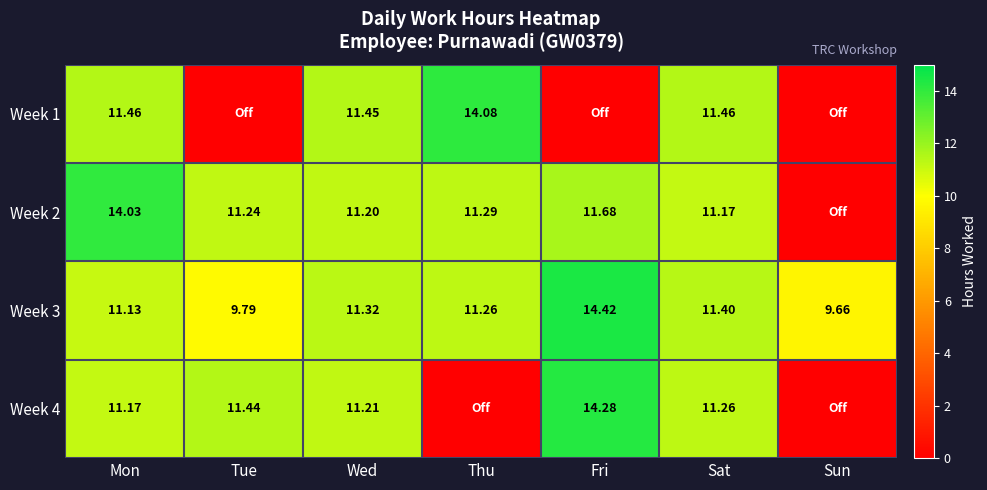

What is the difference between the Week 2 values at Tue and Fri?

0.4